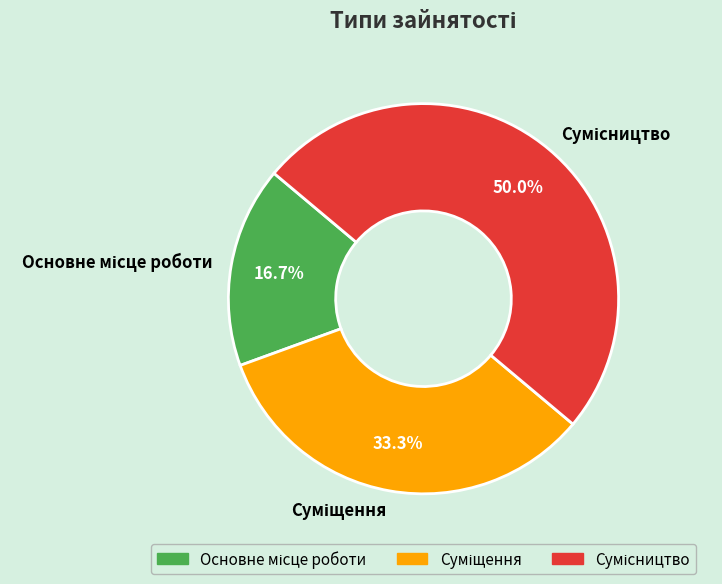

How many segments does this pie chart have?

3